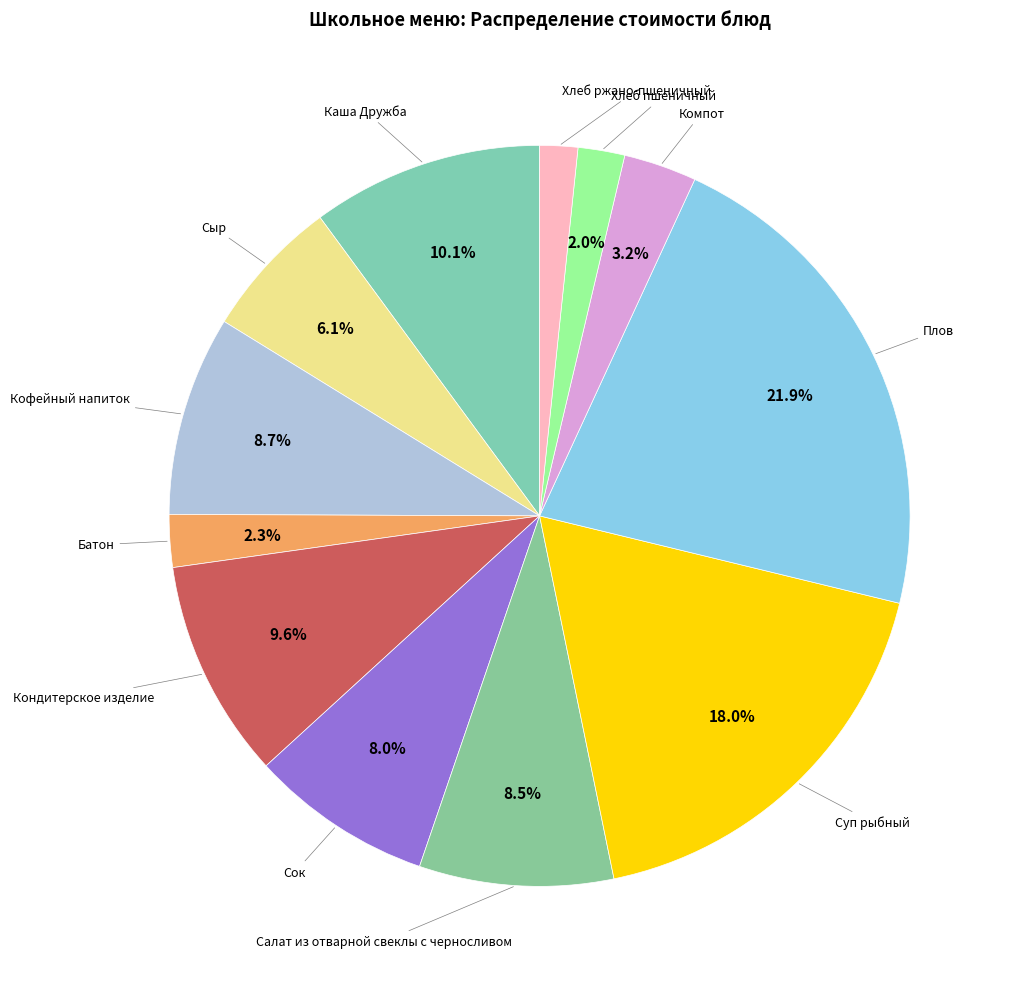

How many segments does this pie chart have?

12